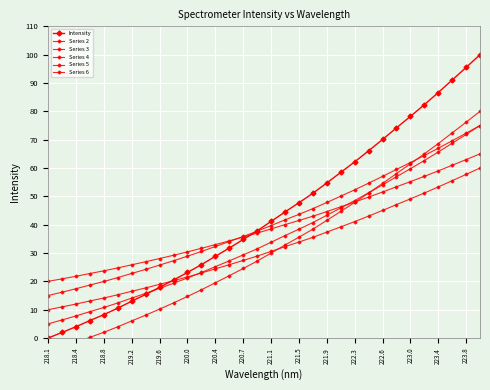

What is the value of the Series 5 point at the 31st from the left?

72.3